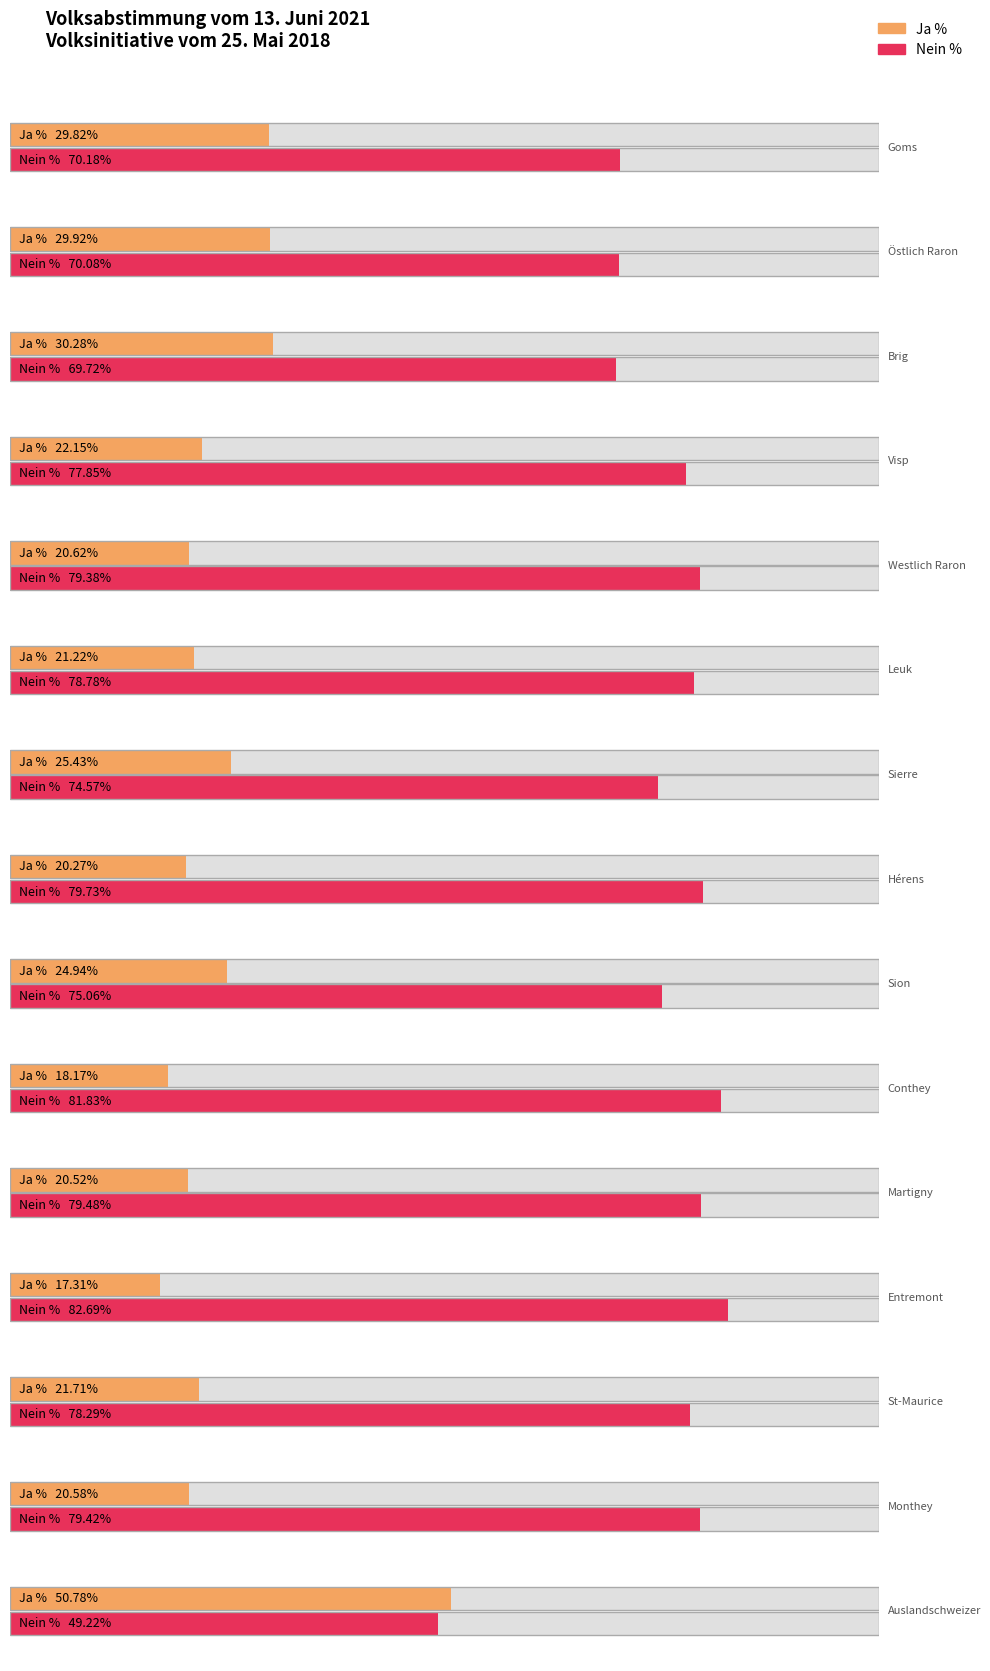

Which series has the largest total across all categories?

Nein %